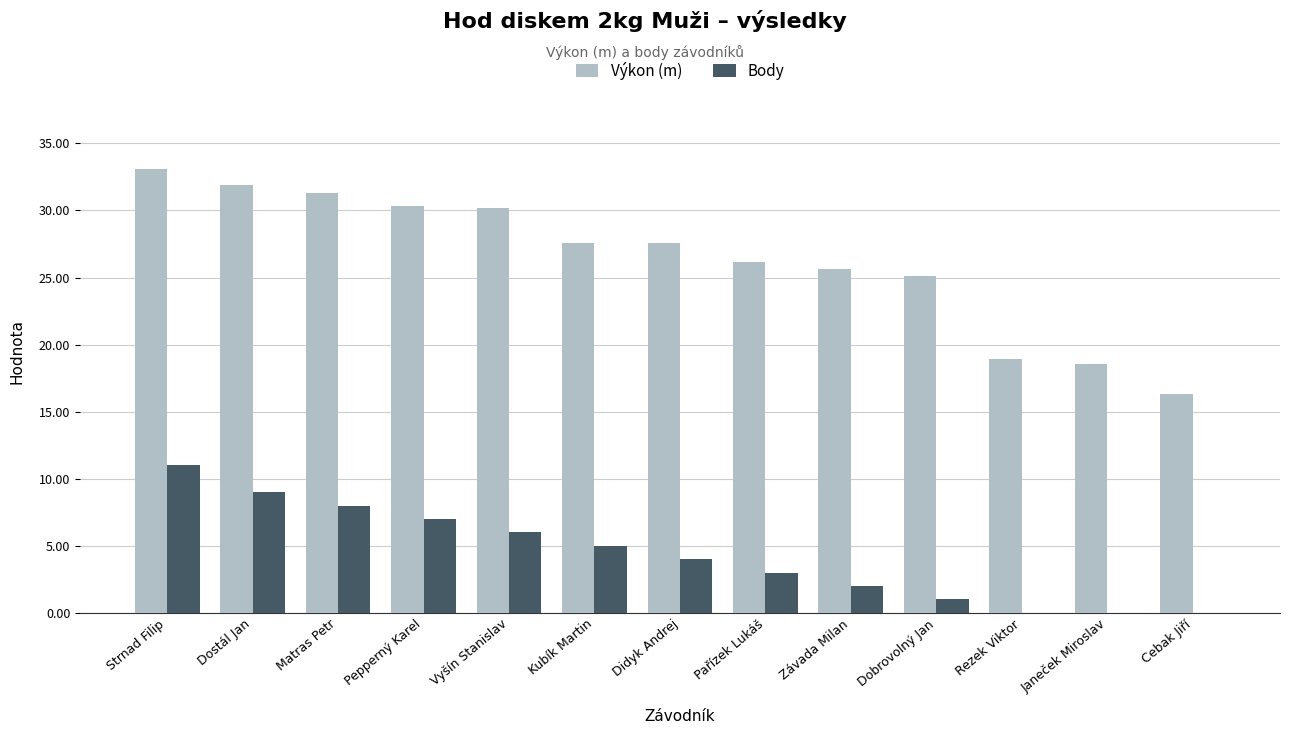

The value of Body at Dostál Jan is 9.0. True or false?

True